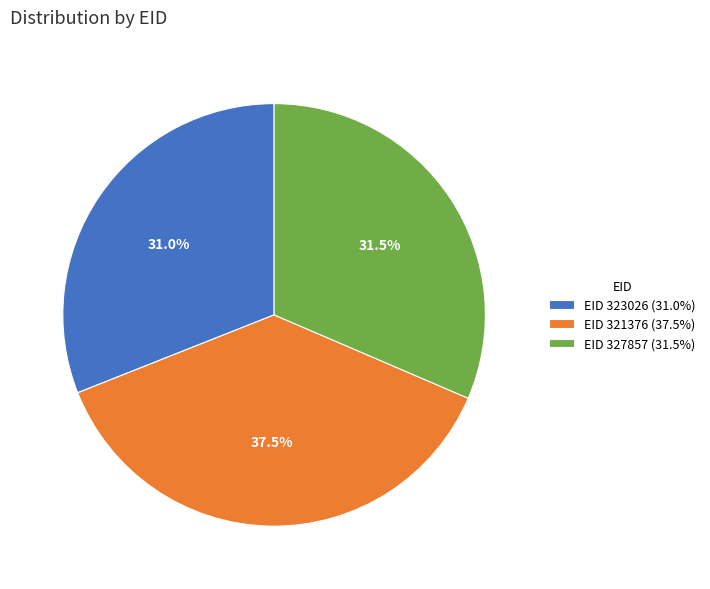

Is there a majority slice in this chart?

No